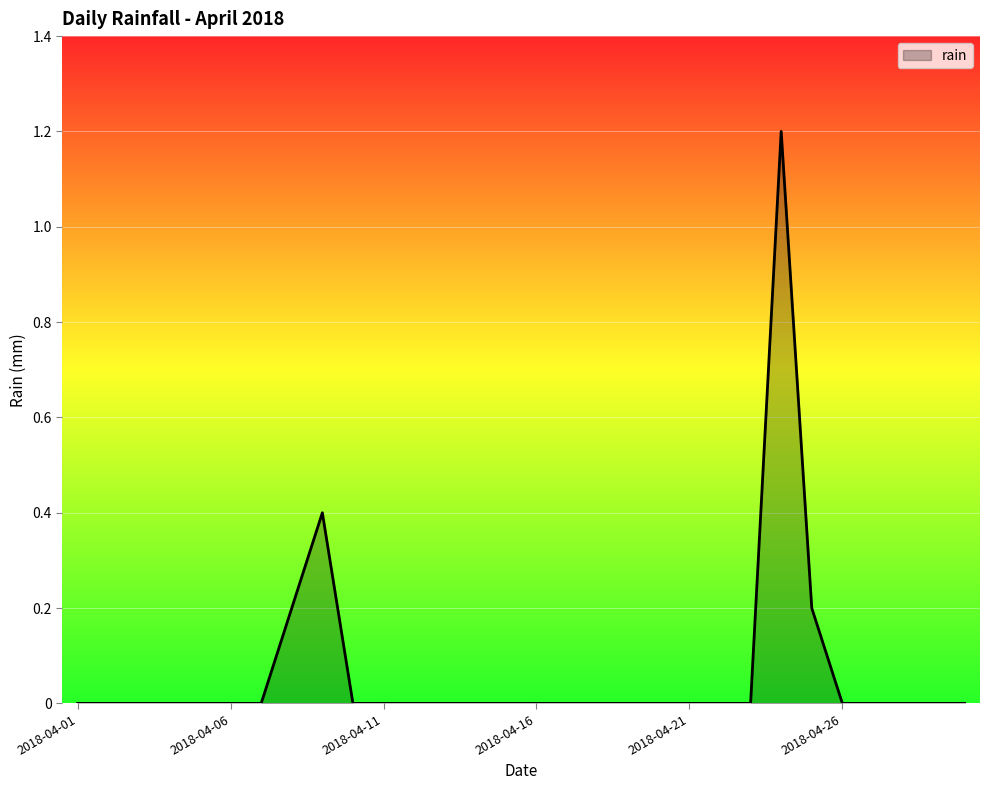

How many points are higher than both their immediate neighbors (excluding endpoints)?

2